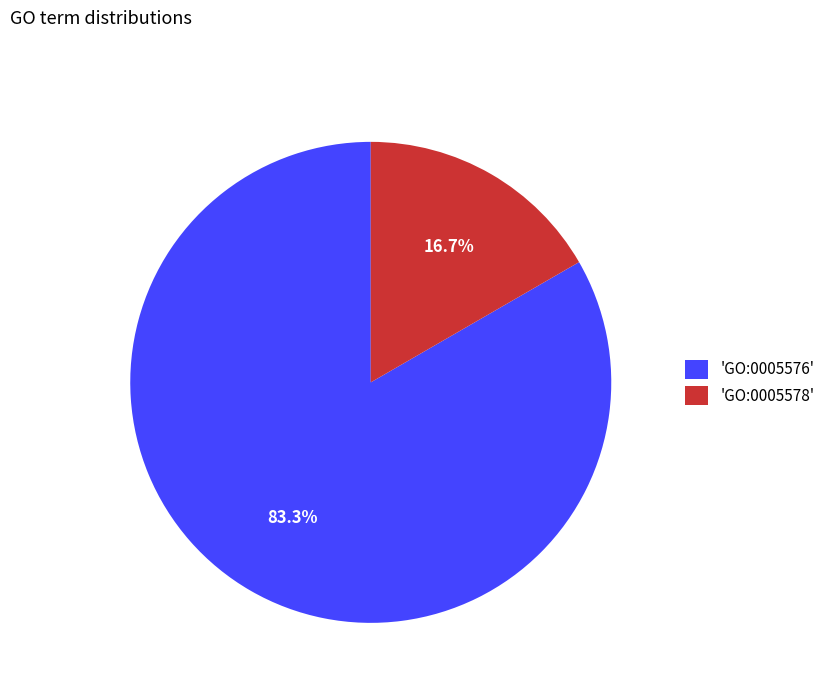

Does 'GO:0005576' represent more than half of the total?

Yes